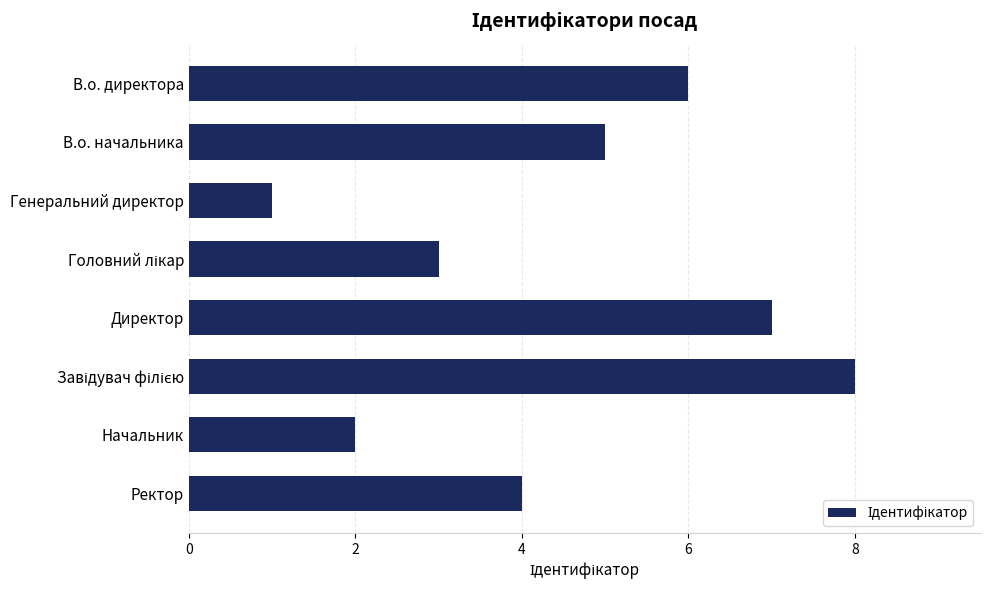

Which label corresponds to the smallest value in the chart?

Генеральний директор